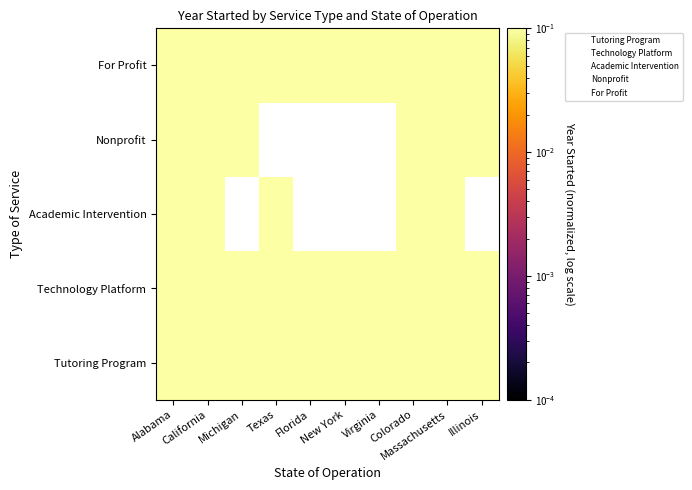

At which category is the sum across all series the highest?

Colorado